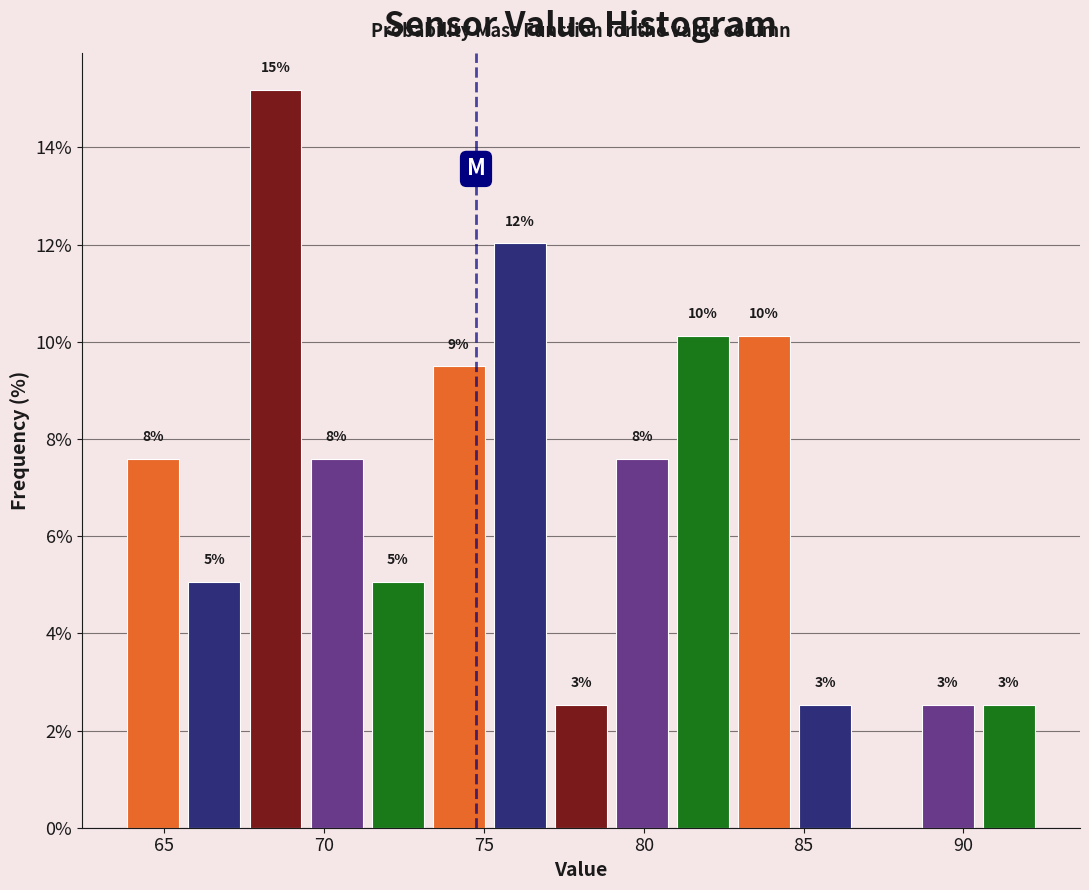

Read against the x-axis, roughly where is the centre of the tallest bar?

68.5